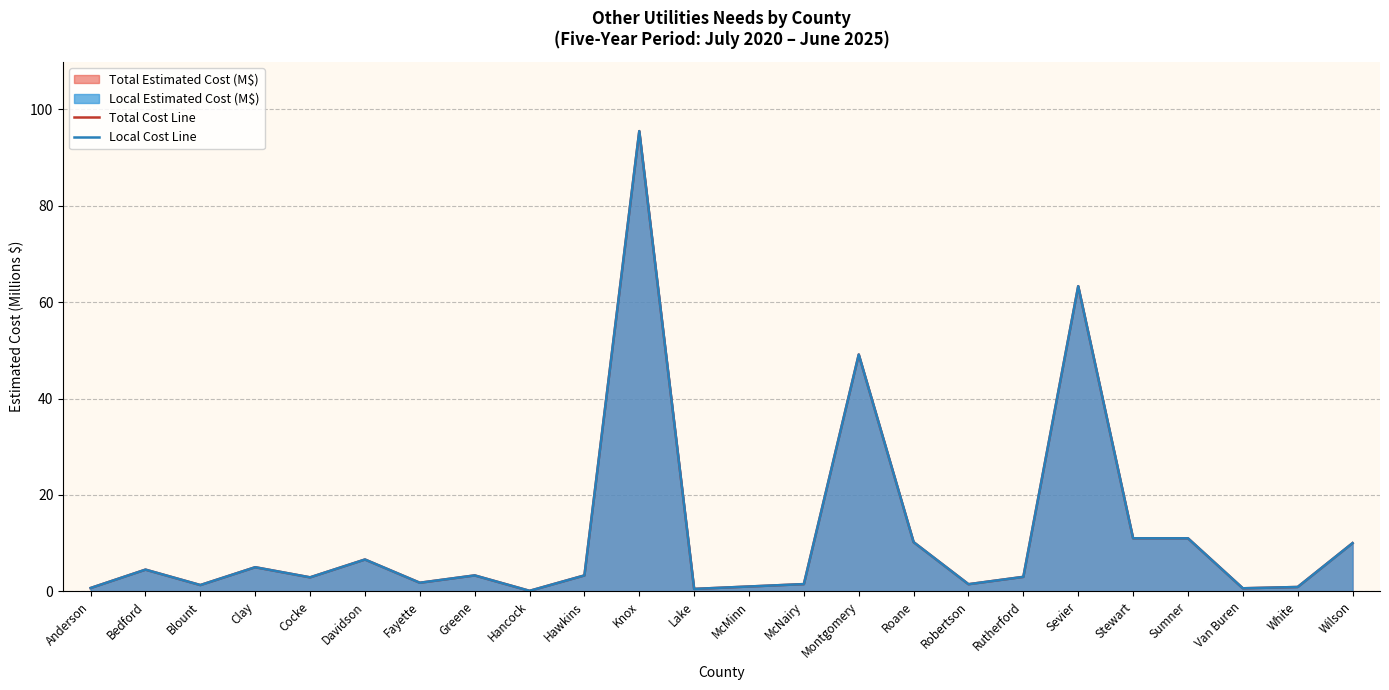

Which has a higher value, Cocke or Davidson?

Davidson